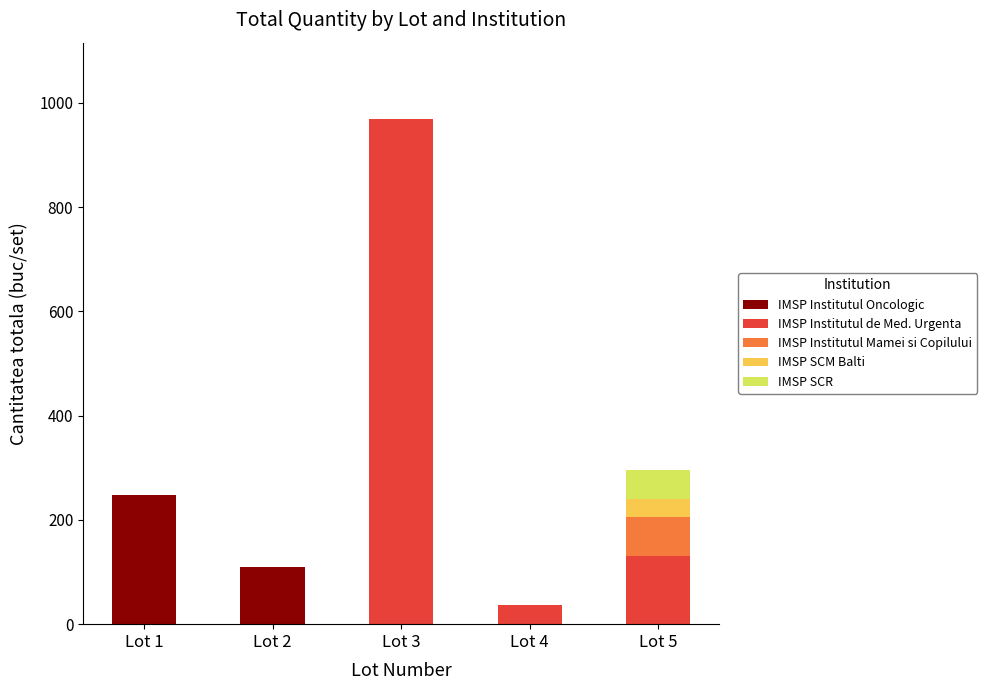

The value of IMSP Institutul Oncologic at Lot 1 is 349. True or false?

False